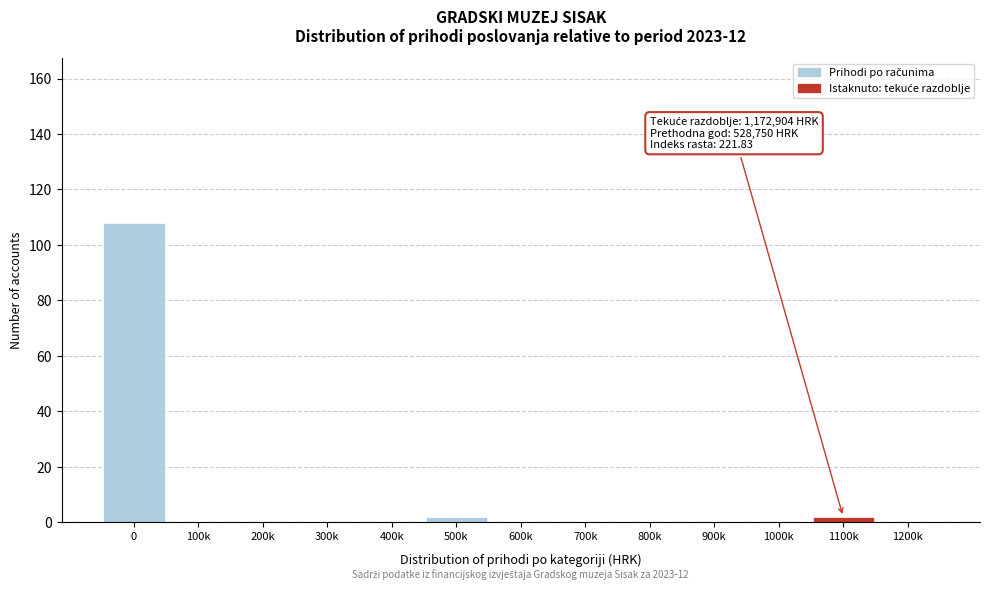

Reading left to right, what are all the values shown in this chart?

0=108	100k=0	200k=0	300k=0	400k=0	500k=2	600k=0	700k=0	800k=0	900k=0	1000k=0	1100k=2	1200k=0